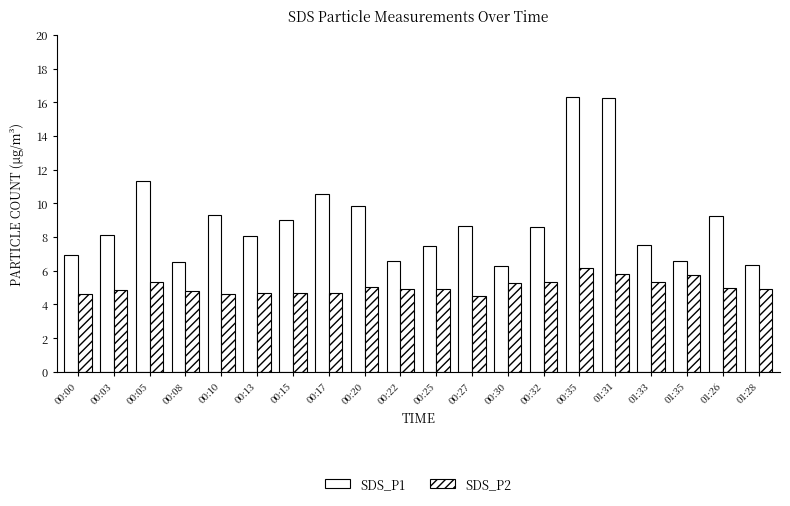

What is the label of the 16th bar from the left?

01:31